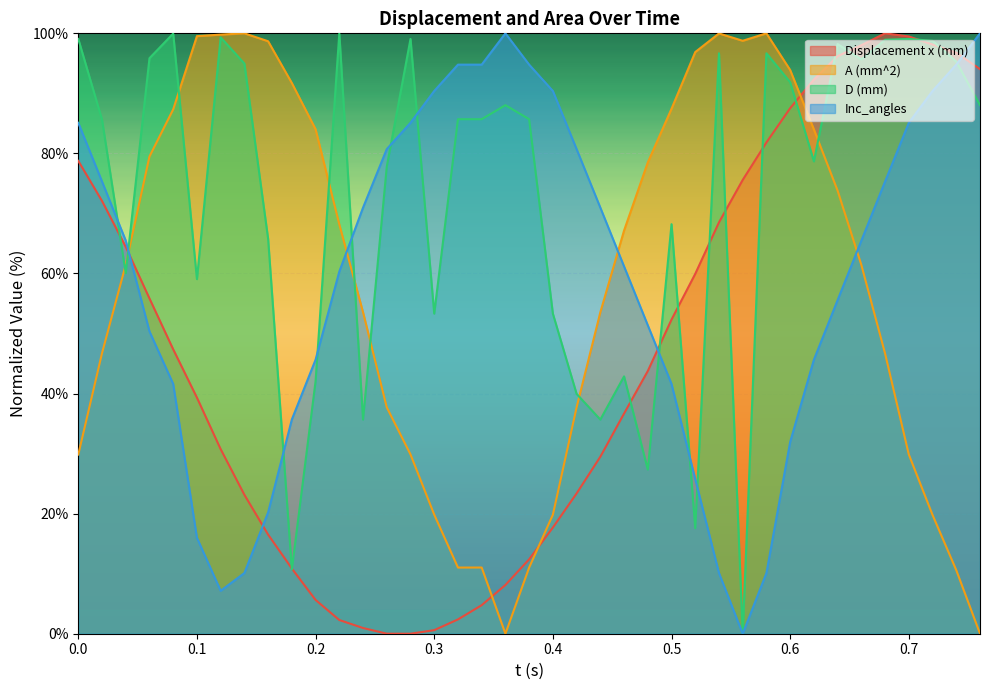

How many interior local peaks does the Inc_angles series have?

1